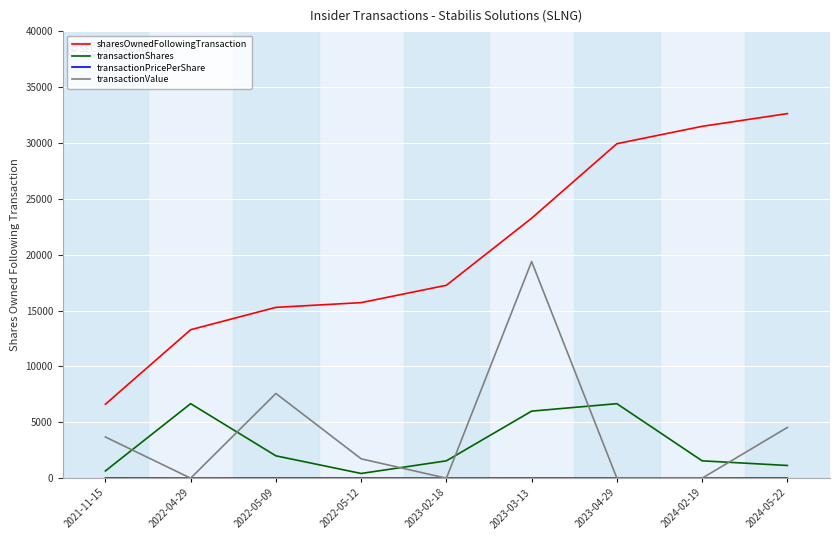

Which series has the widest spread of values?

sharesOwnedFollowingTransaction